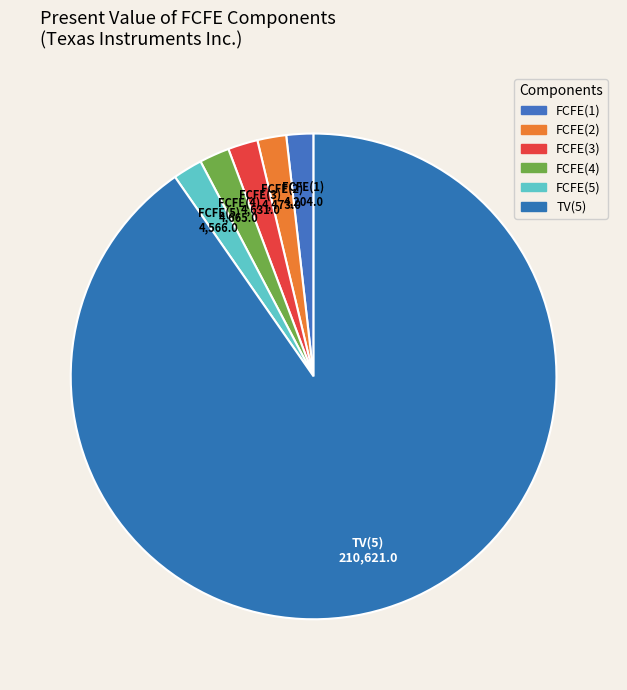

To the nearest percent, what is the combined percentage of FCFE(3) and TV(5)?

92%